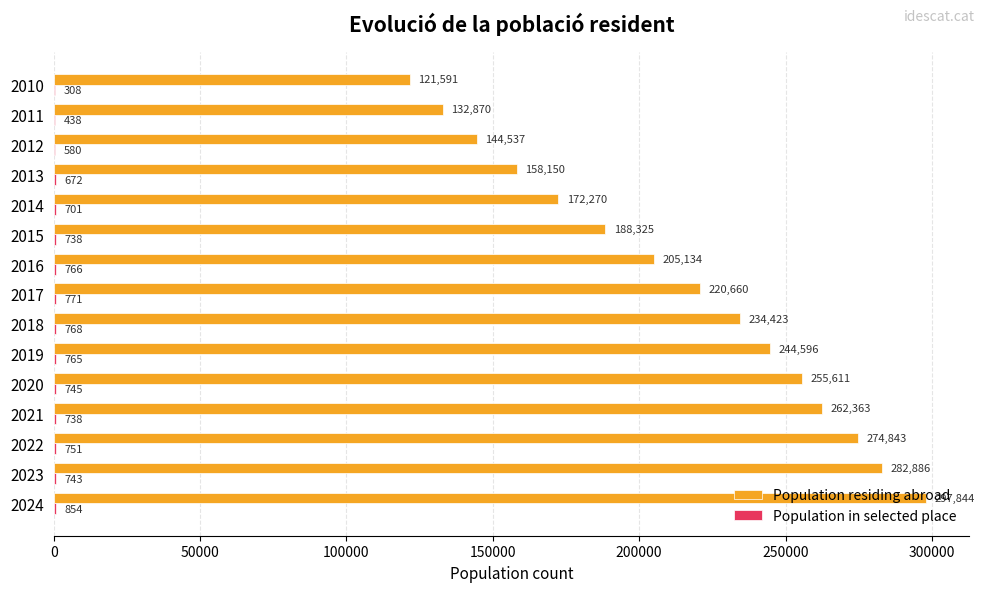

What is the sum of the Population residing abroad values at 2013 and 2012?

302687